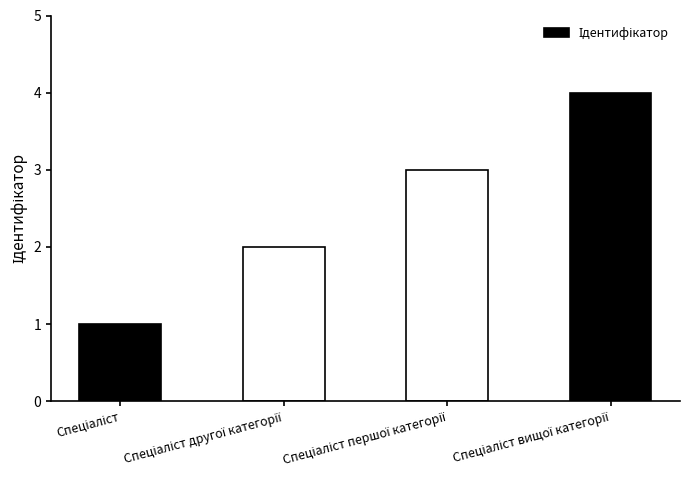

What is the greatest value displayed?

4